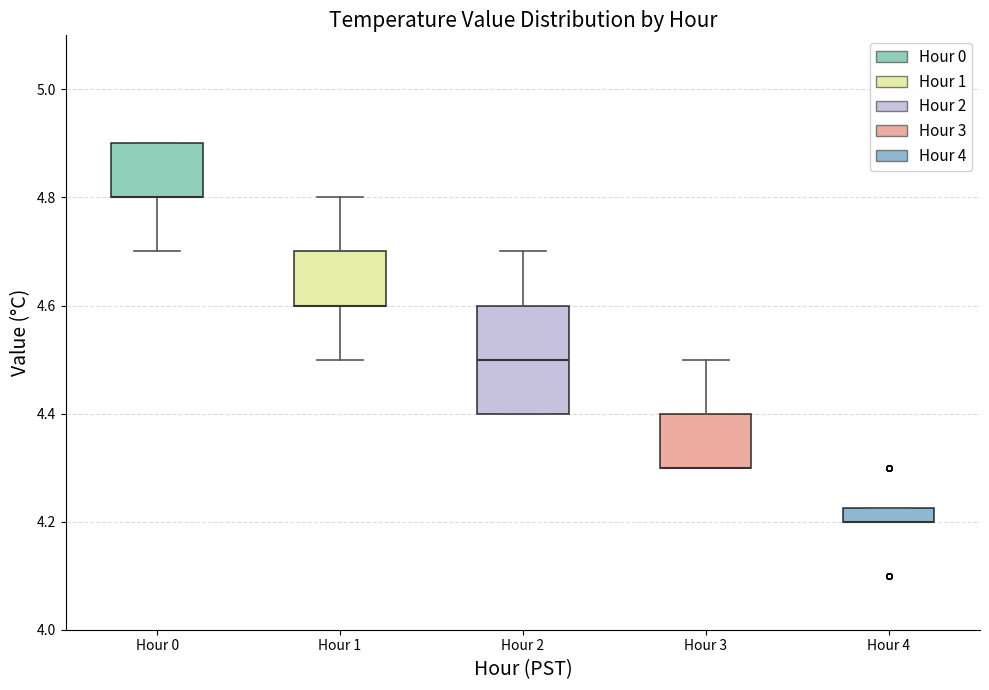

Where does the upper whisker of the box for Hour 2 end on the y-axis? The values are not printed on the chart, so give them approximately, as read against the axis.

4.70